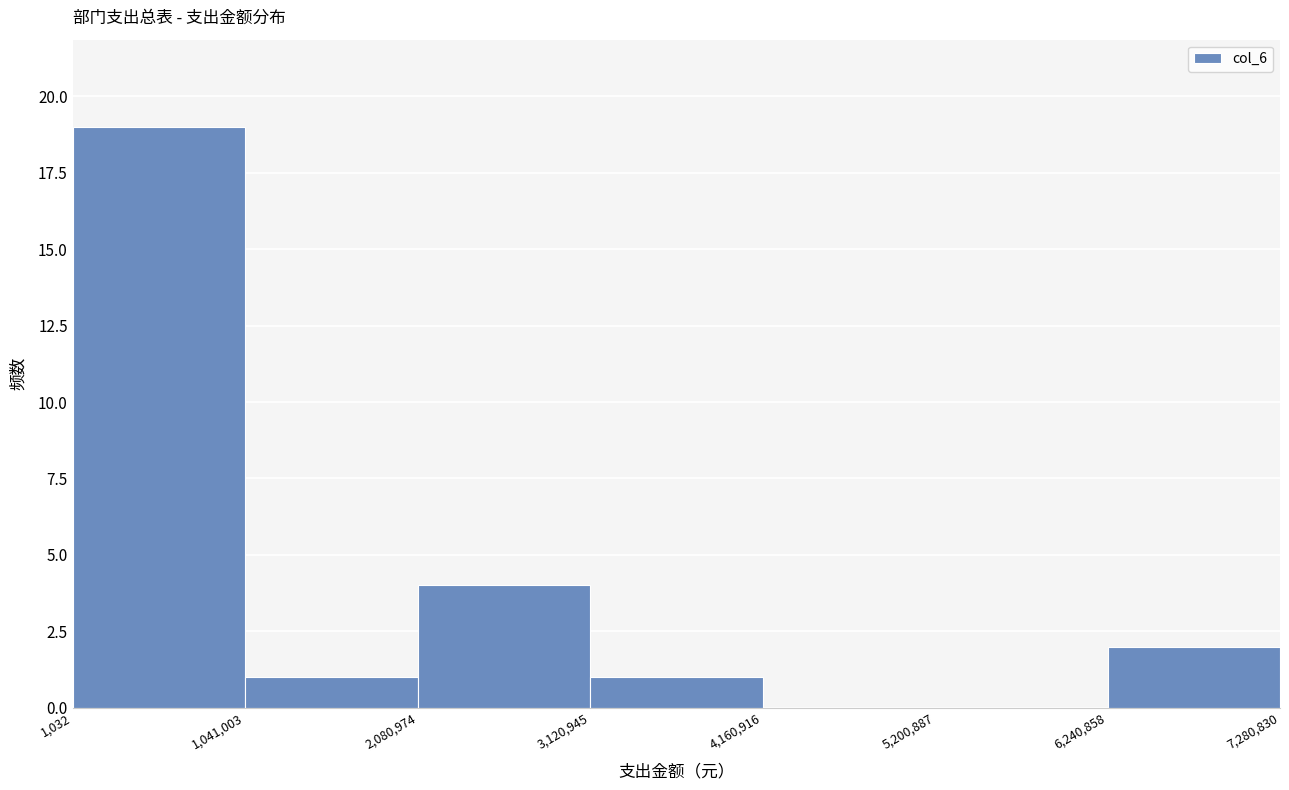

How tall is the bar that spans 1,041,003 to 2,080,974 on the x-axis? The values are not printed on the chart, so give them approximately, as read against the axis.

1